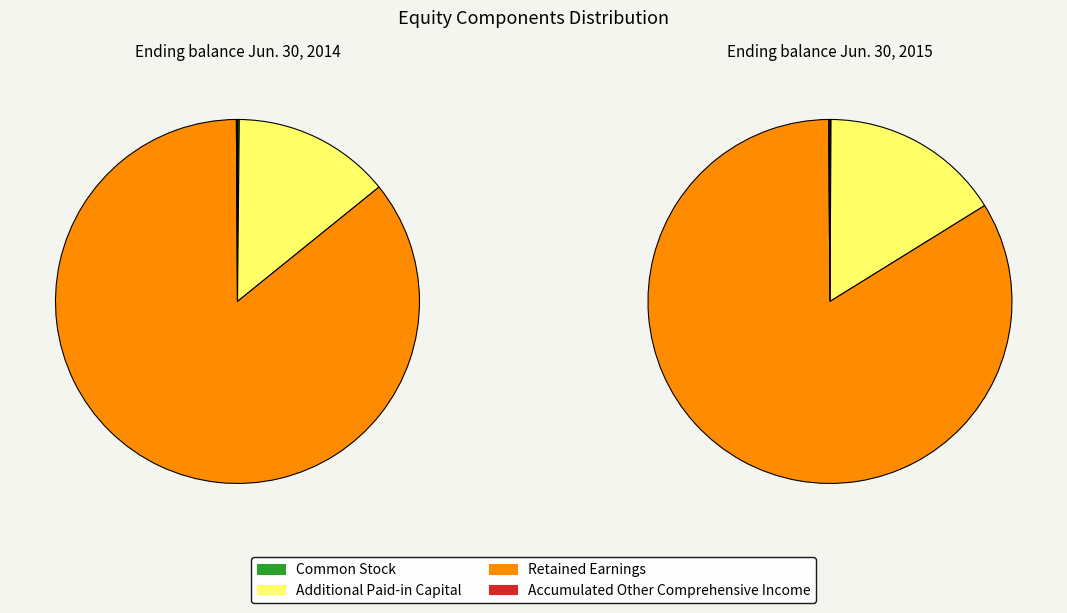

The Additional Paid-in Capital slice represents 14% of the pie. True or false?

True